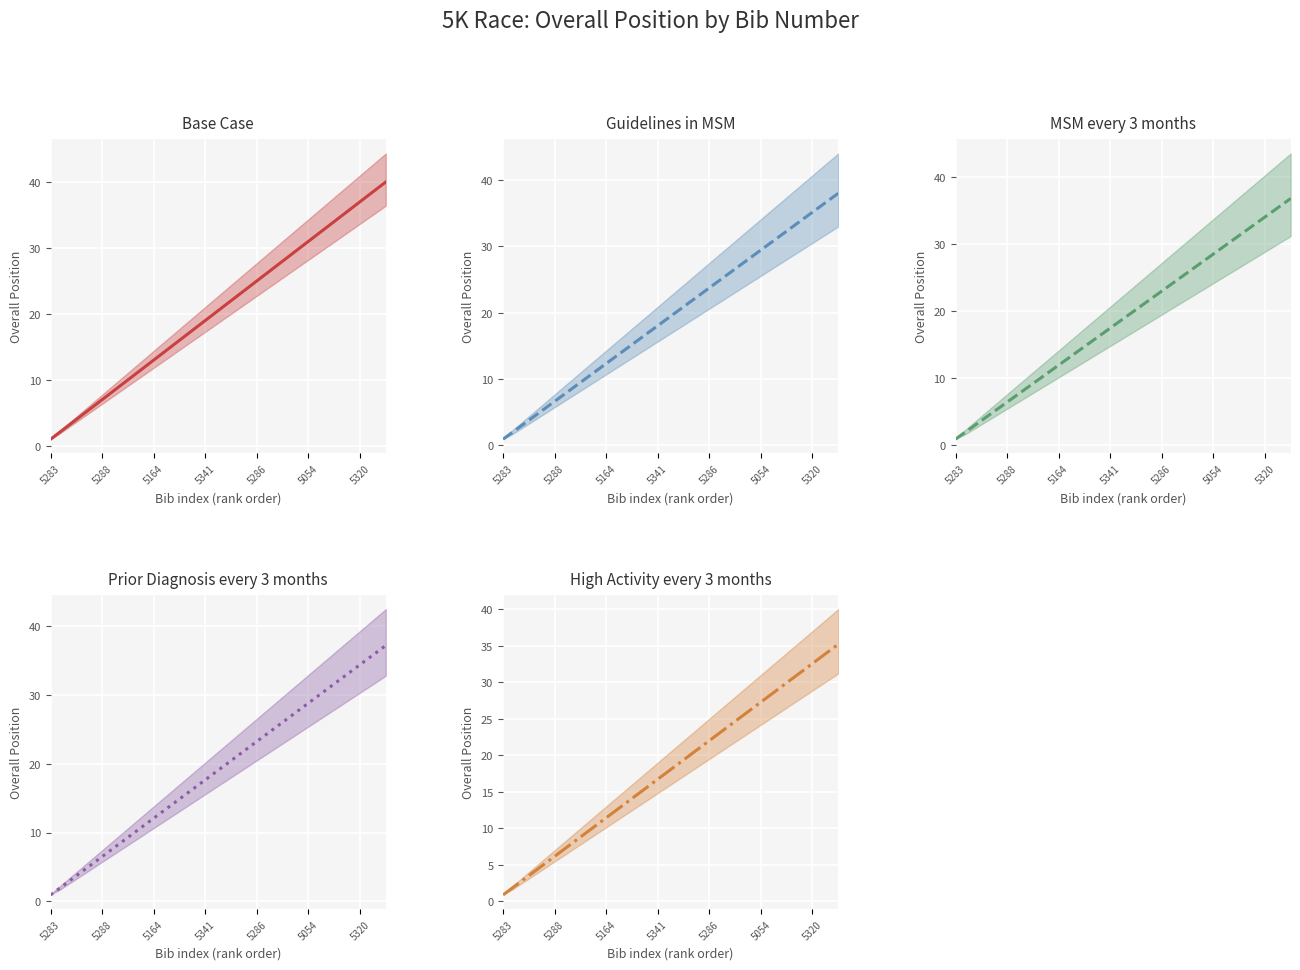

What is the approximate value of Guidelines in MSM (mean) at 5320?

35.1